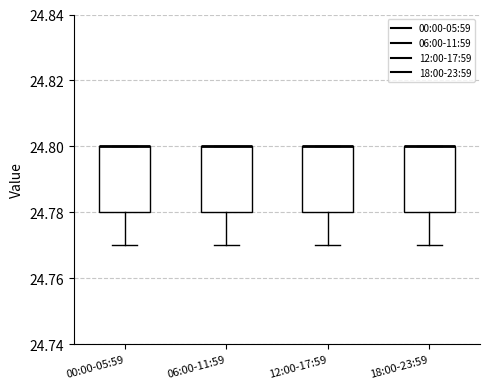

Reading left to right, read every box against the y-axis: the position of its median line, the range the box covers, and the ends of its whiskers. The values are not printed on the chart, so give them approximately, as read against the axis.

00:00-05:59: median 24.80 (drawn on the box's upper edge), box 24.78 to 24.80, whiskers 24.77 to 24.80
06:00-11:59: median 24.80 (drawn on the box's upper edge), box 24.78 to 24.80, whiskers 24.77 to 24.80
12:00-17:59: median 24.80 (drawn on the box's upper edge), box 24.78 to 24.80, whiskers 24.77 to 24.80
18:00-23:59: median 24.80 (drawn on the box's upper edge), box 24.78 to 24.80, whiskers 24.77 to 24.80